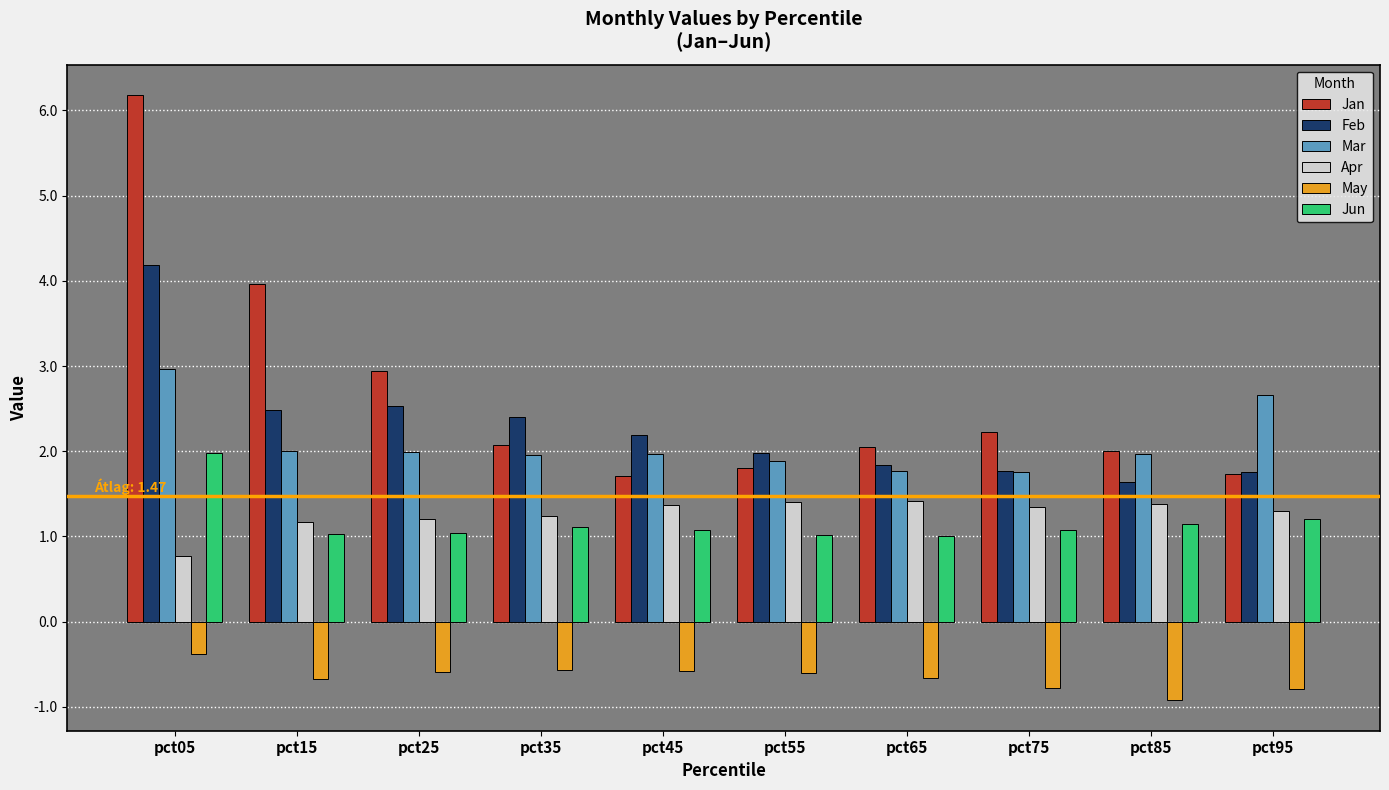

At which label is May closest to 0?

pct05